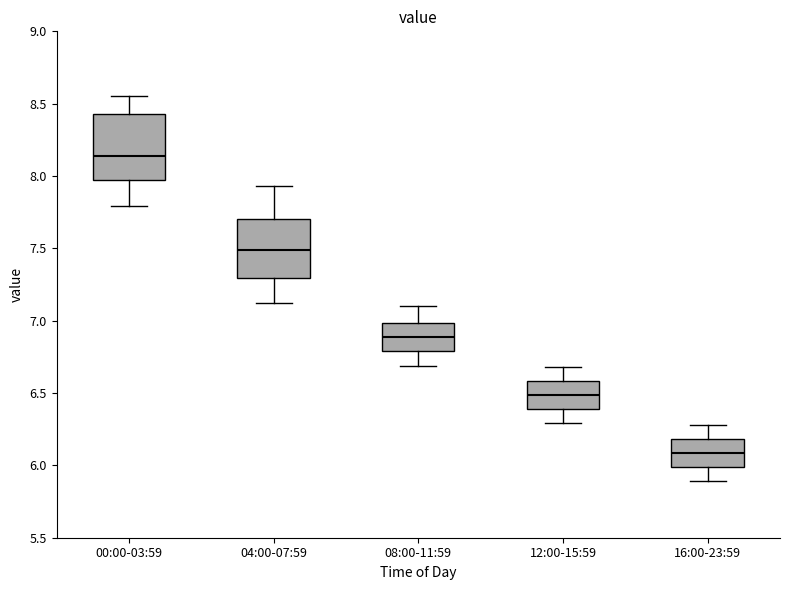

Reading left to right, transcribe this box plot: for each box, give where its median line is, the range the box spans, and where its two whiskers end, as read against the y-axis. The values are not printed on the chart, so give them approximately, as read against the axis.

00:00-03:59: median 8.15, box 7.95 to 8.45, whiskers 7.80 to 8.55
04:00-07:59: median 7.50, box 7.30 to 7.70, whiskers 7.10 to 7.95
08:00-11:59: median 6.90, box 6.80 to 7.00, whiskers 6.70 to 7.10
12:00-15:59: median 6.50, box 6.40 to 6.60, whiskers 6.30 to 6.70
16:00-23:59: median 6.10, box 6.00 to 6.20, whiskers 5.90 to 6.30